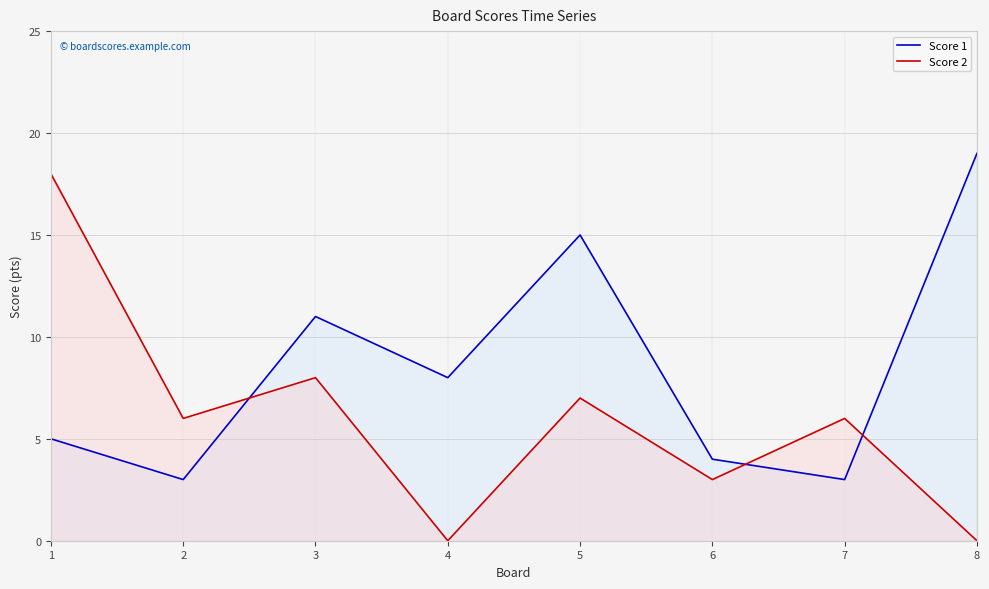

At 1, list the series in order from largest to smallest.

Score 2, Score 1